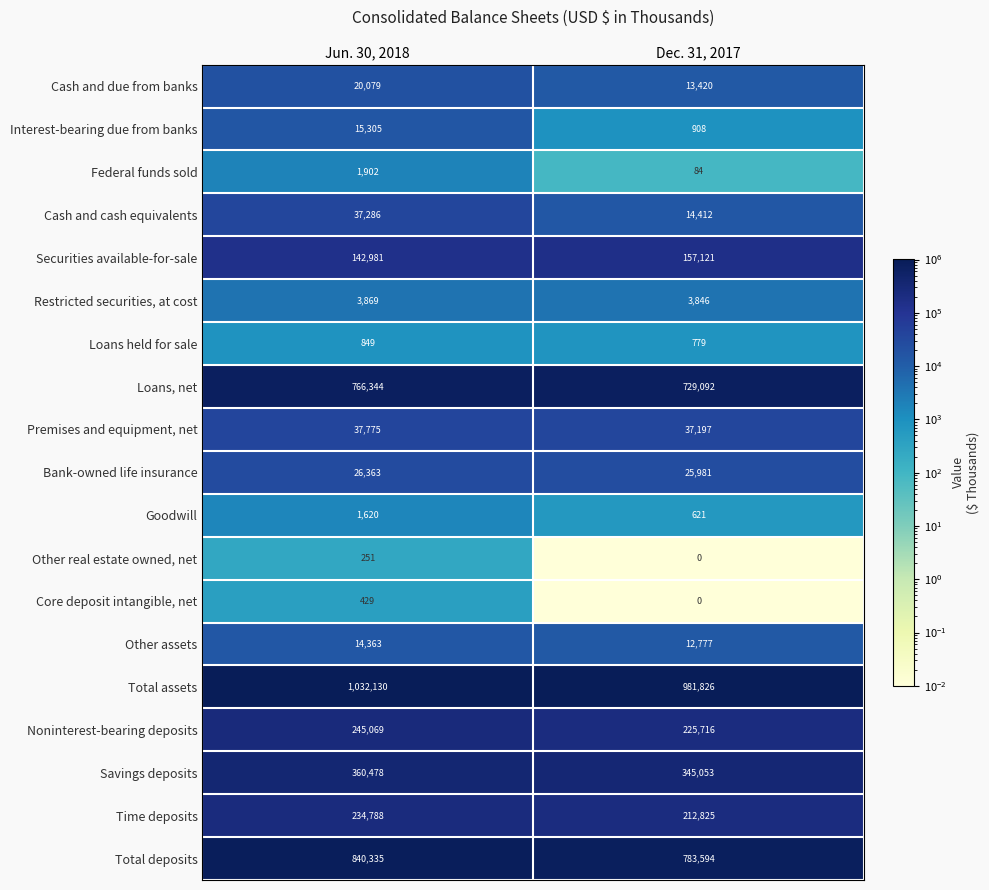

What is the spread (max minus min) of values at Dec. 31, 2017?

981826